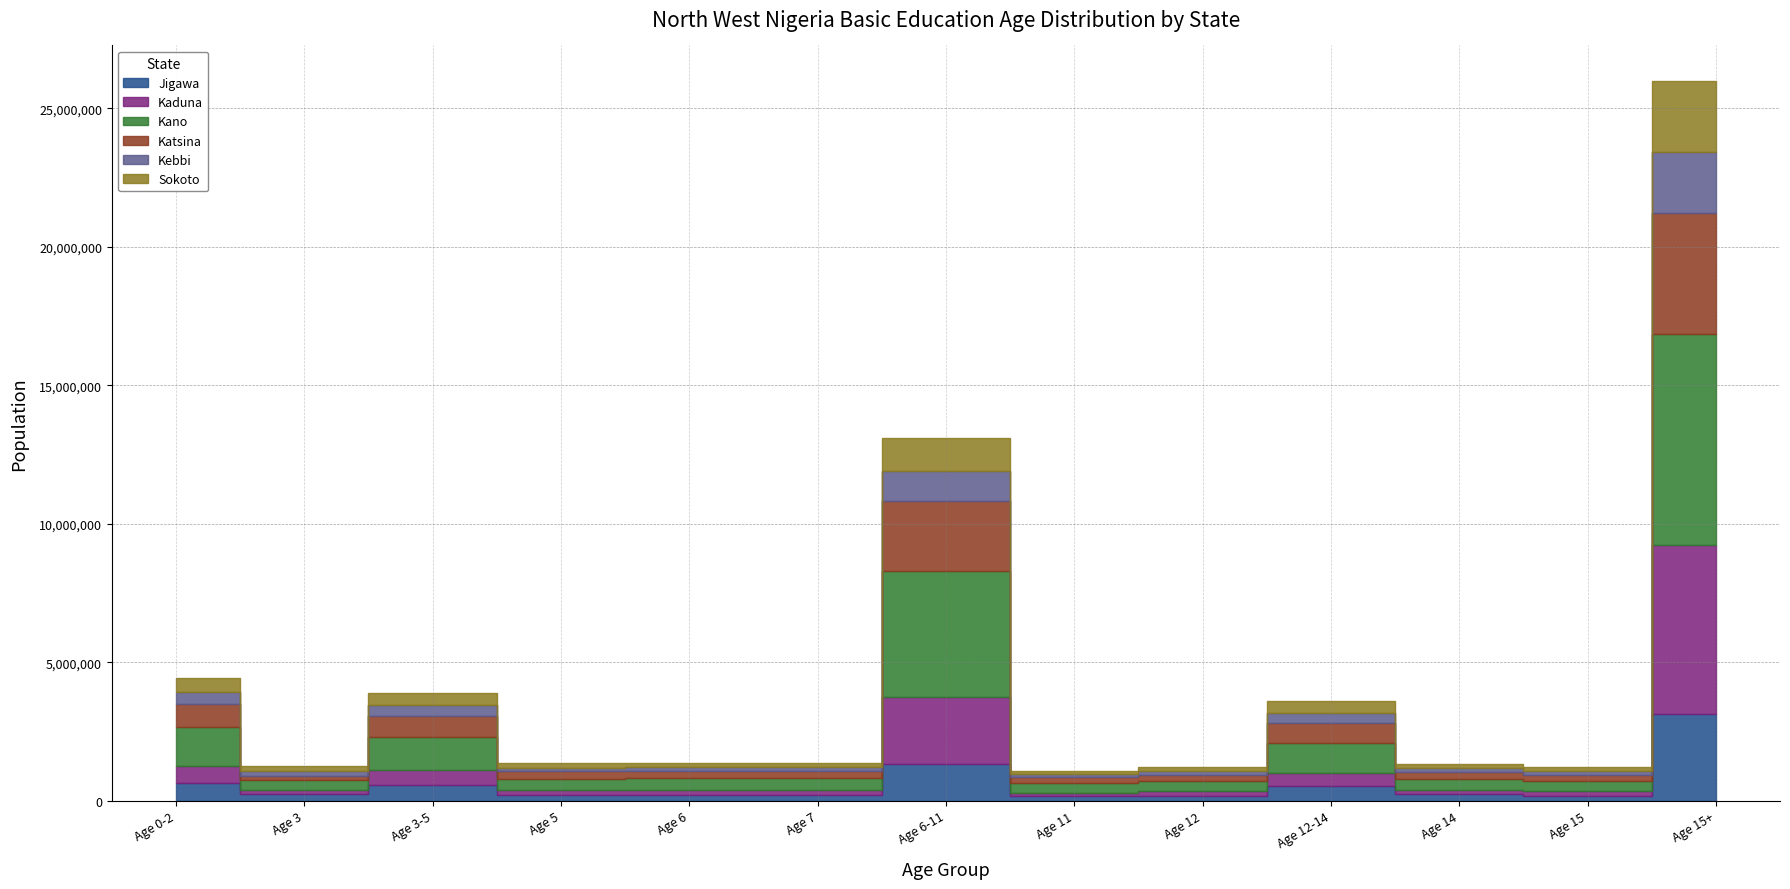

What is the greatest value displayed?

7604504.8